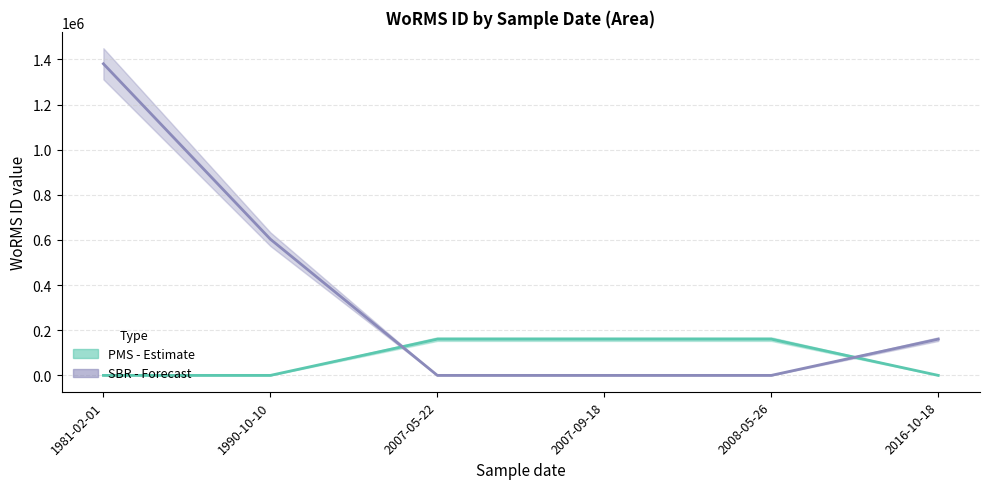

Count the number of values greater than 160576.

2